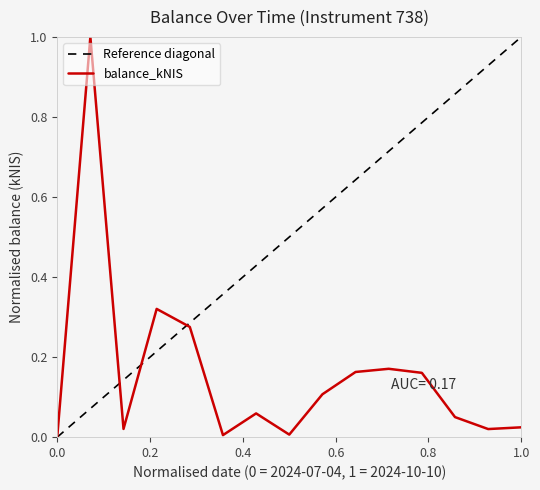

Is this an area chart (filled region under the line)?

No